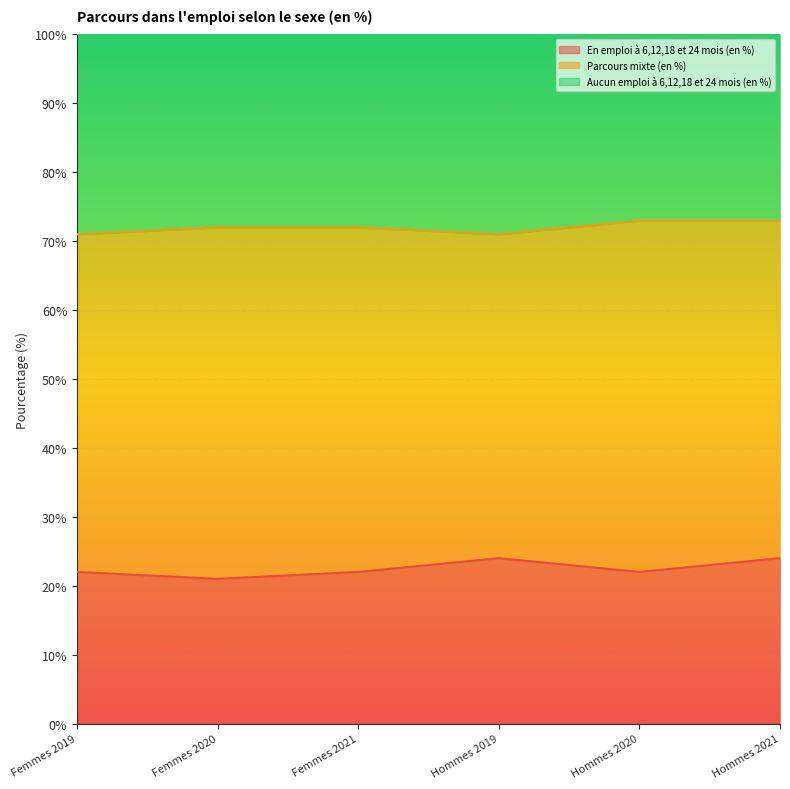

True or false: En emploi à 6,12,18 et 24 mois (en %) has a value of 22 at Hommes 2020.

True